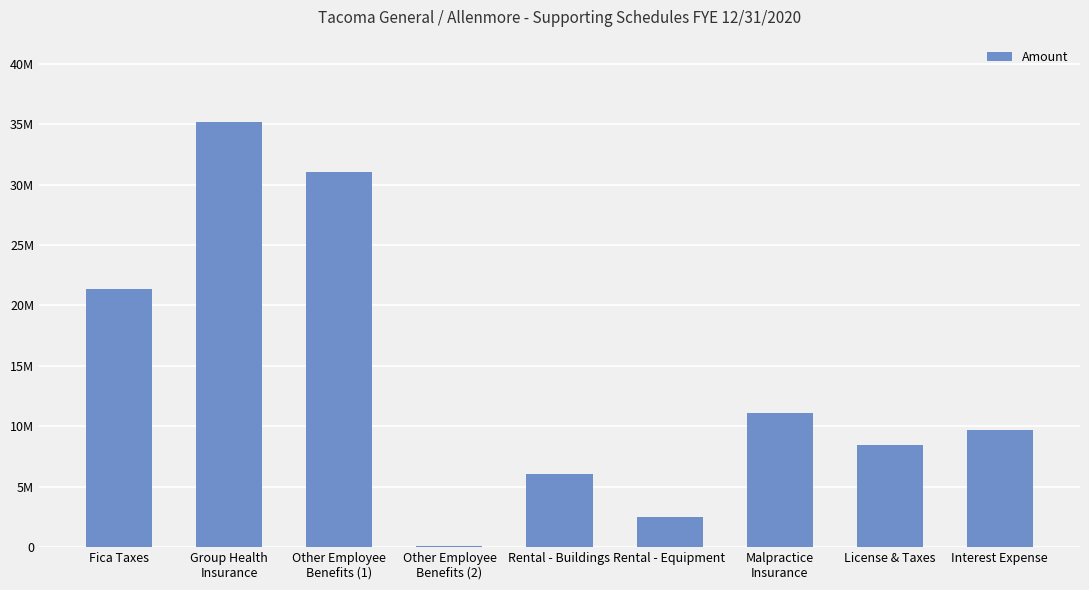

Rank the categories by value from lowest to highest.

Other Employee
Benefits (2), Rental - Equipment, Rental - Buildings, License & Taxes, Interest Expense, Malpractice
Insurance, Fica Taxes, Other Employee
Benefits (1), Group Health
Insurance